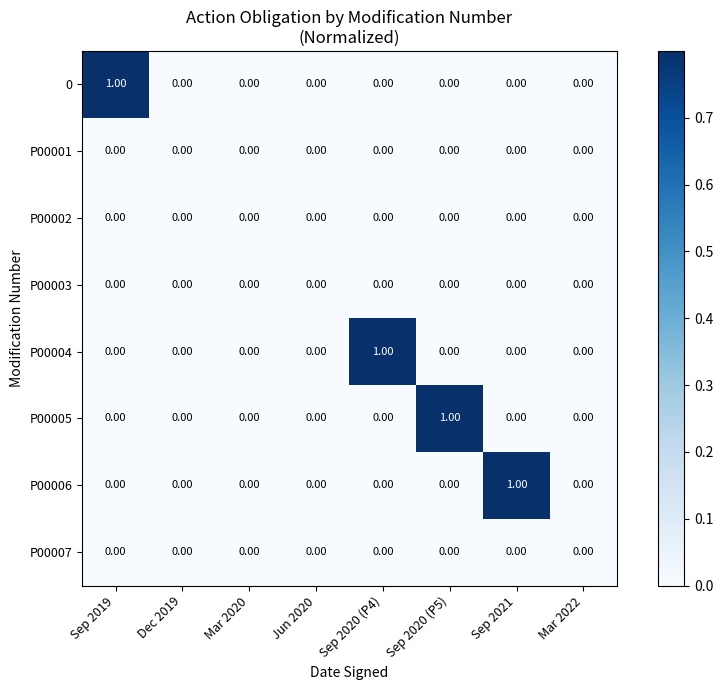

Which series changed the most between Mar 2020 and Sep 2021?

P00006